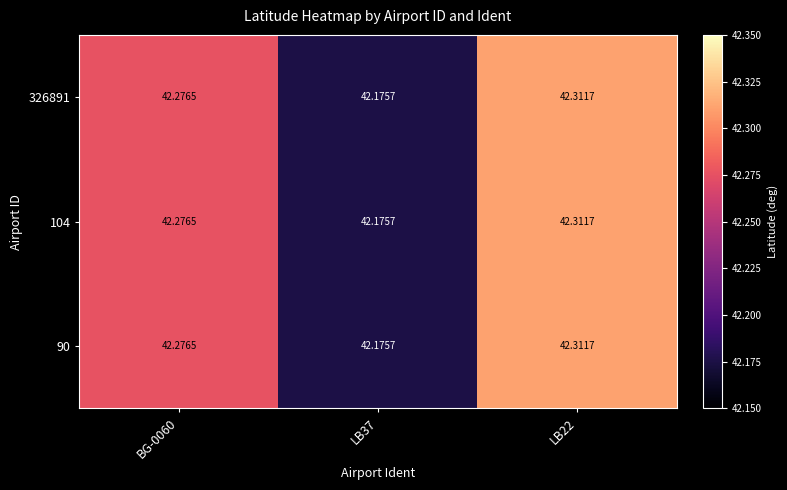

Rank the series by their maximum value, from lowest to highest.

326891, 104, 90